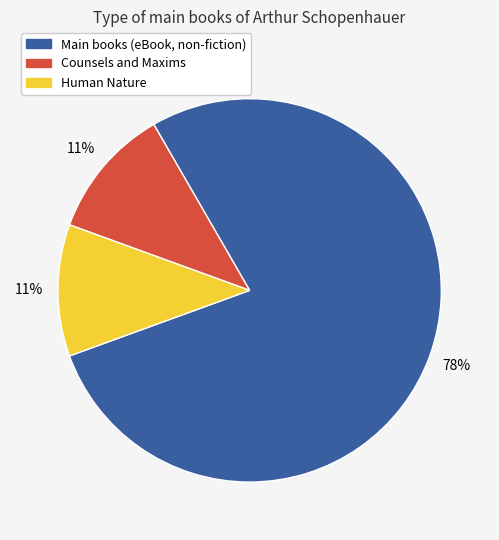

Is it true that Main books (eBook, non-fiction) is 78% of the pie?

True